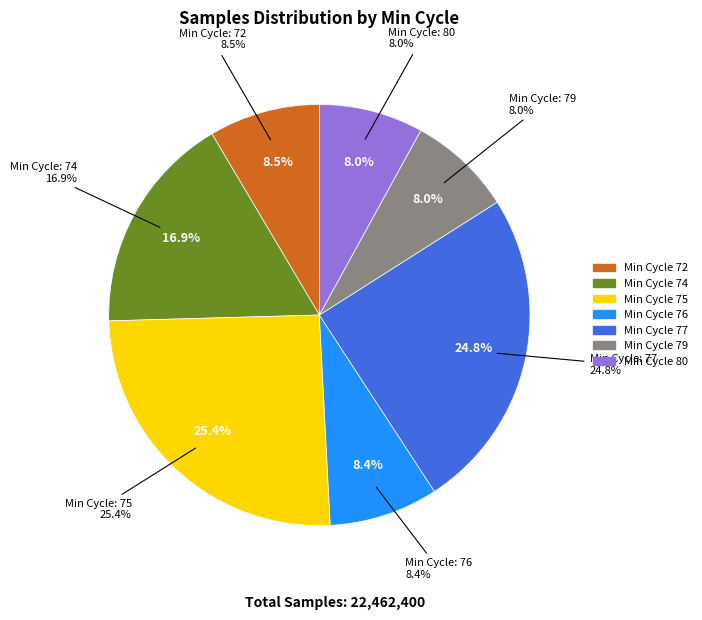

Between 74 and 75, which is larger?

75